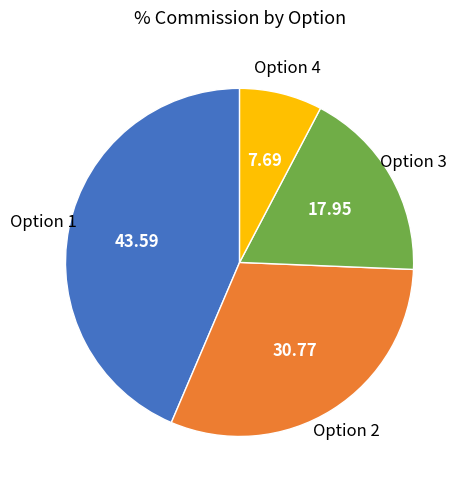

Does any single category account for the majority?

No